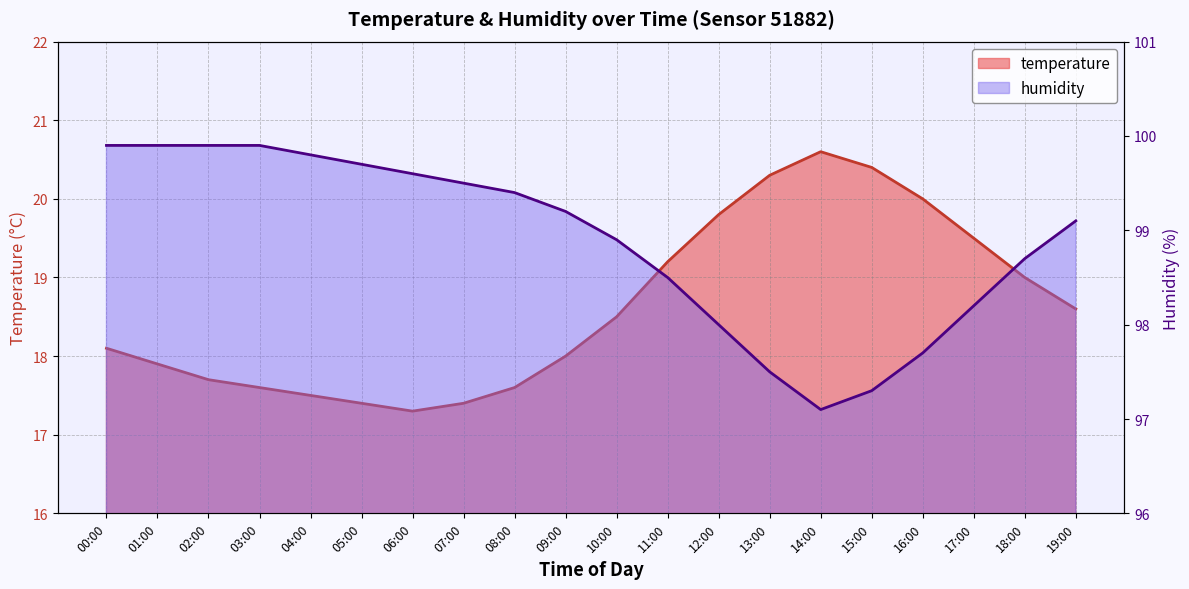

List the series in order of their overall mean, highest first.

humidity, temperature